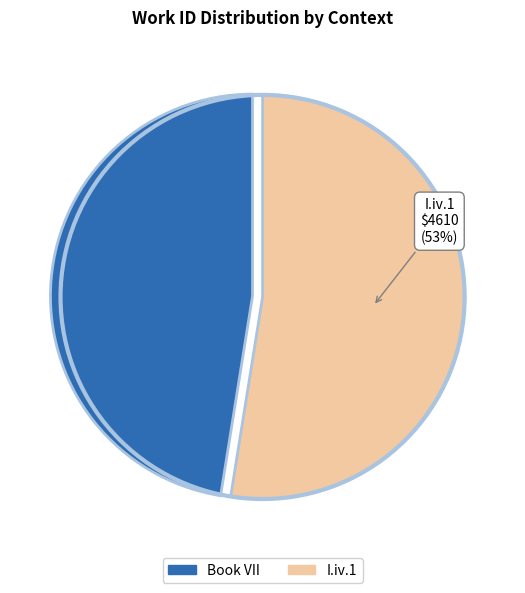

What is the largest slice in the pie chart?

I.iv.1